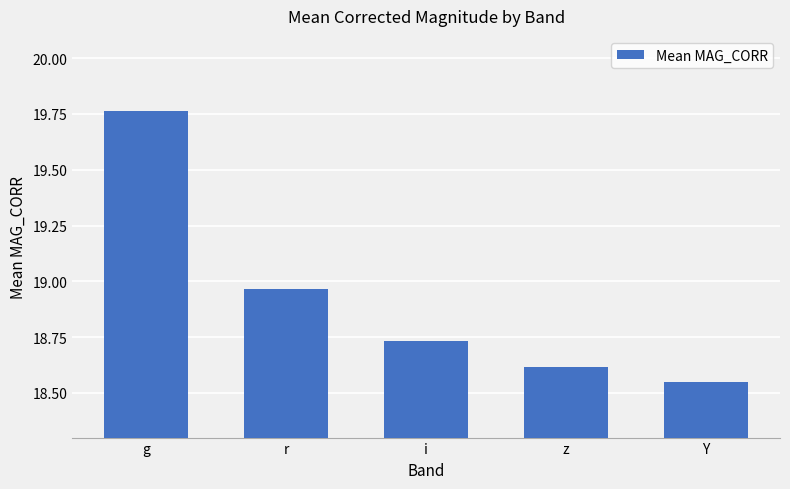

Which has a higher value, Y or z?

z